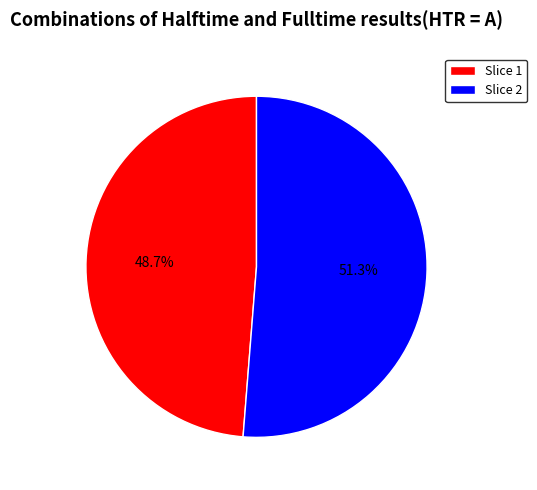

Between Slice 2 and Slice 1, which is larger?

Slice 2